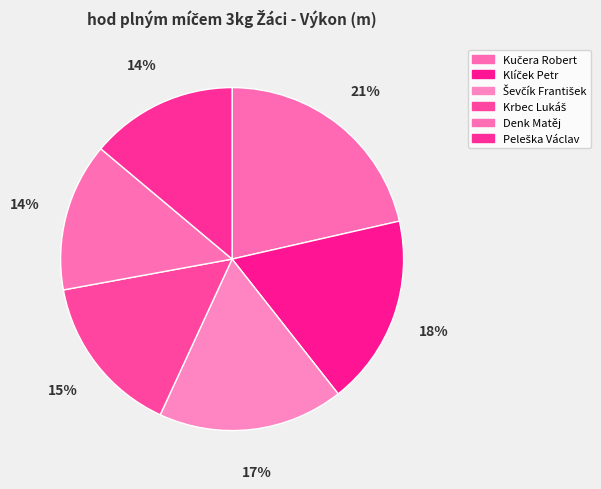

What is the largest slice in the pie chart?

Kučera Robert